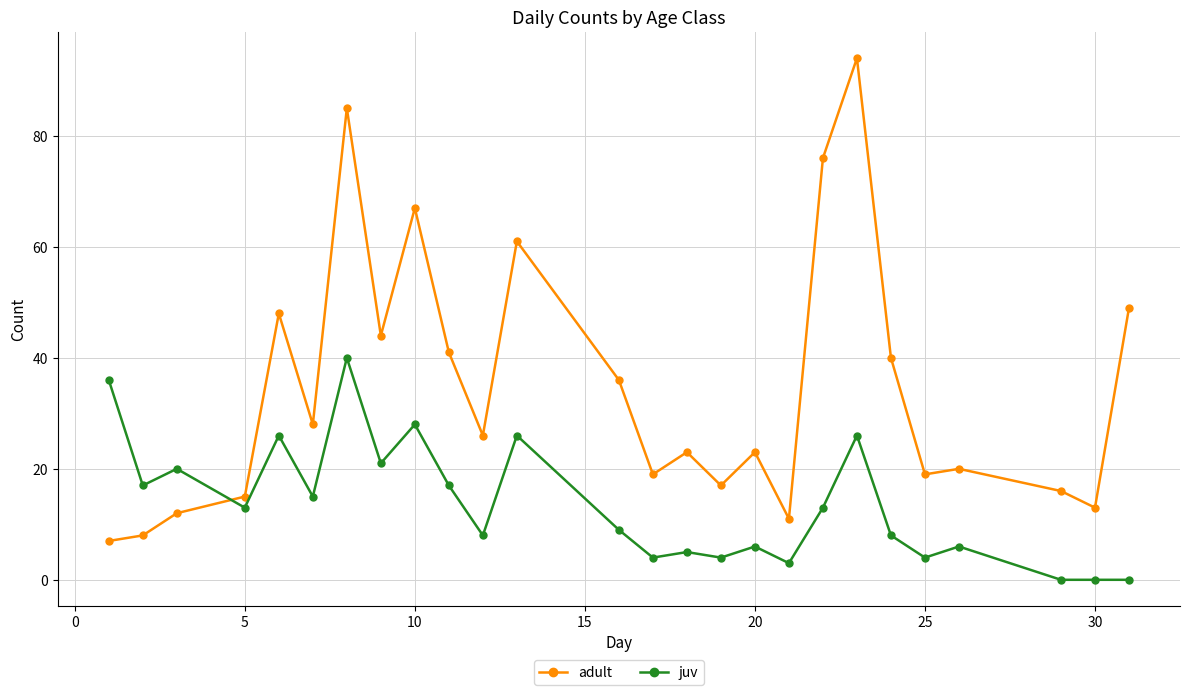

Rank the series by their maximum value, from lowest to highest.

juv, adult